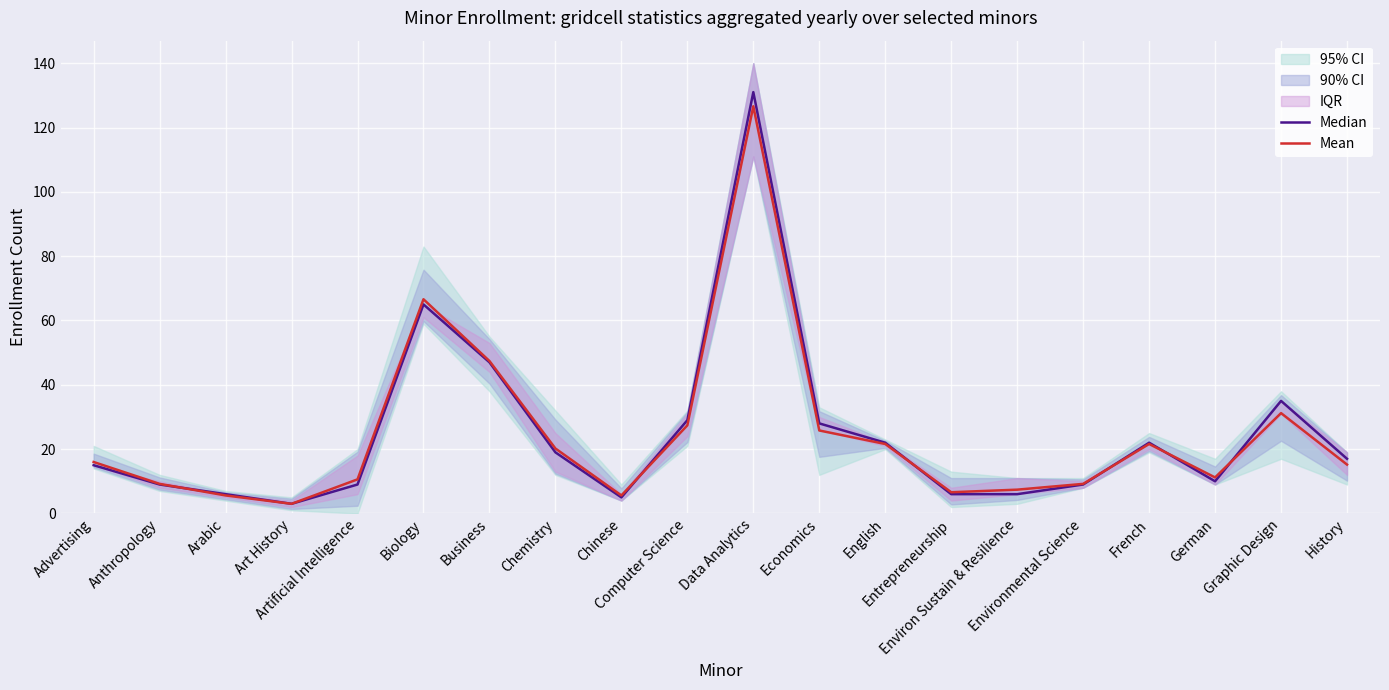

Is this an area chart (filled region under the line)?

No